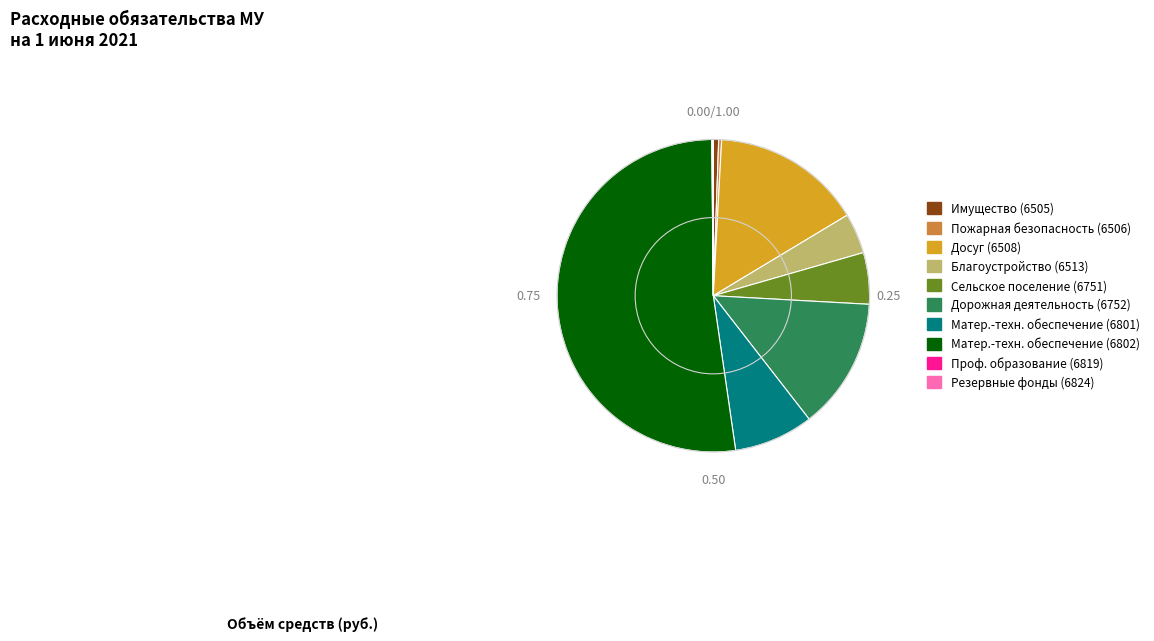

Is there any slice that represents more than half of the pie?

Yes